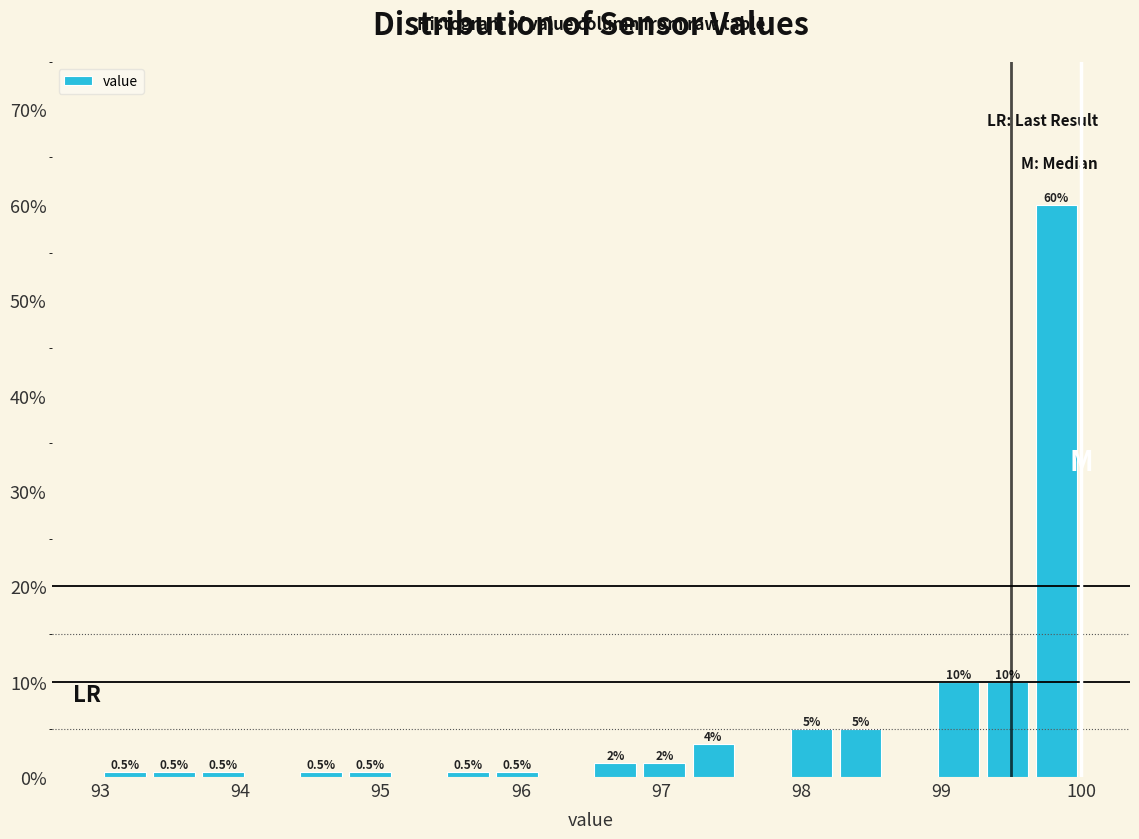

Around what value on the x-axis is the tallest bar? Give the approximate position of its centre, as read against the axis.

99.8